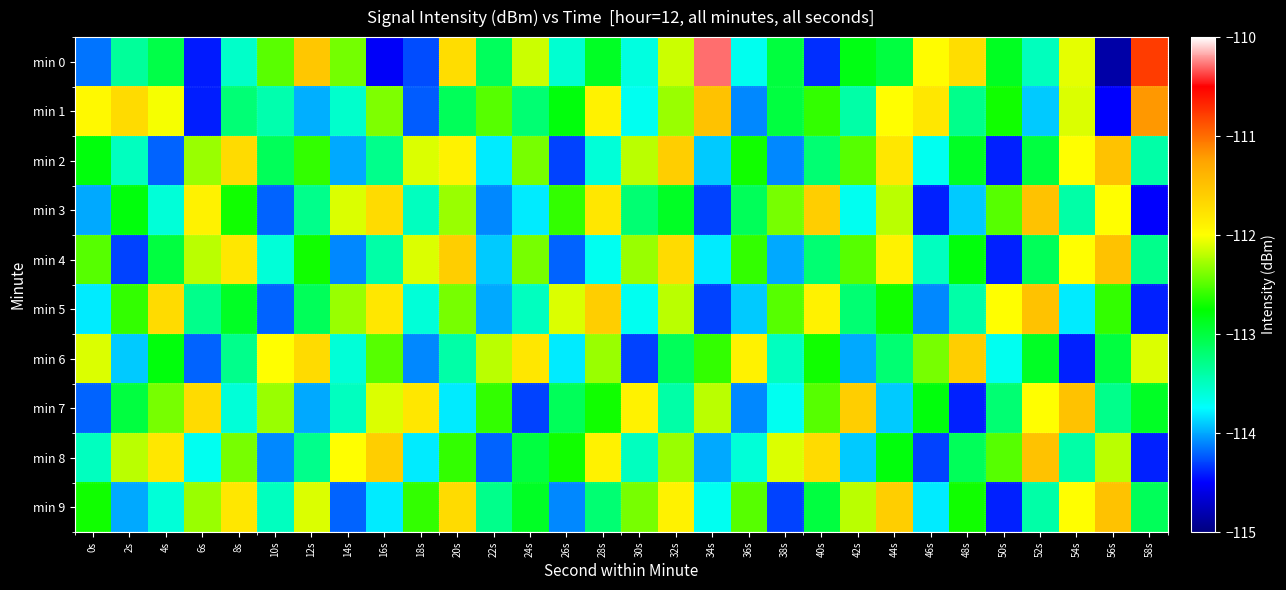

Which series has the largest total across all categories?

min 1